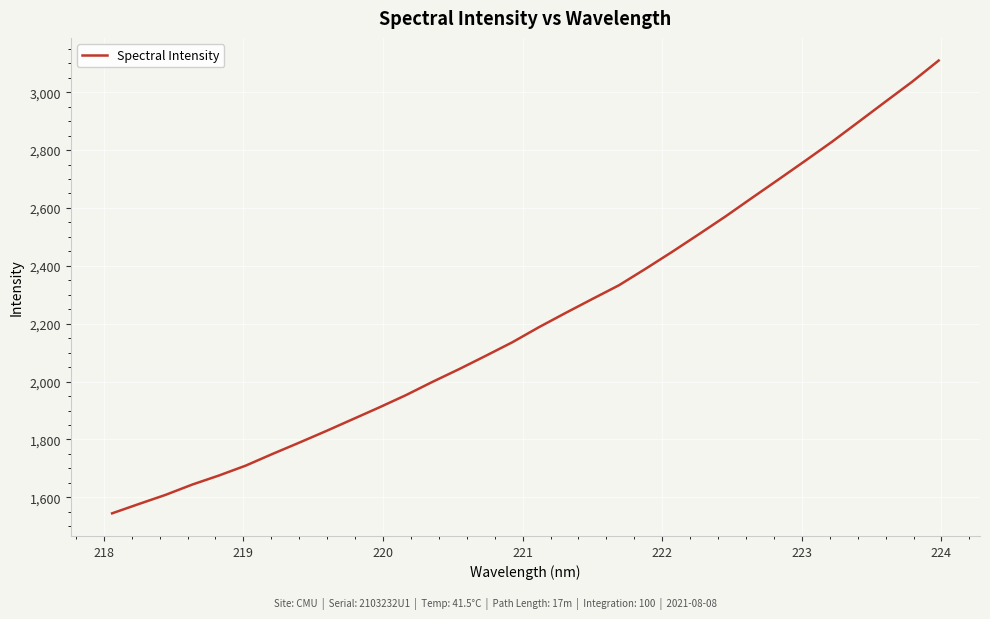

What is the minimum value shown in the chart?

1544.9